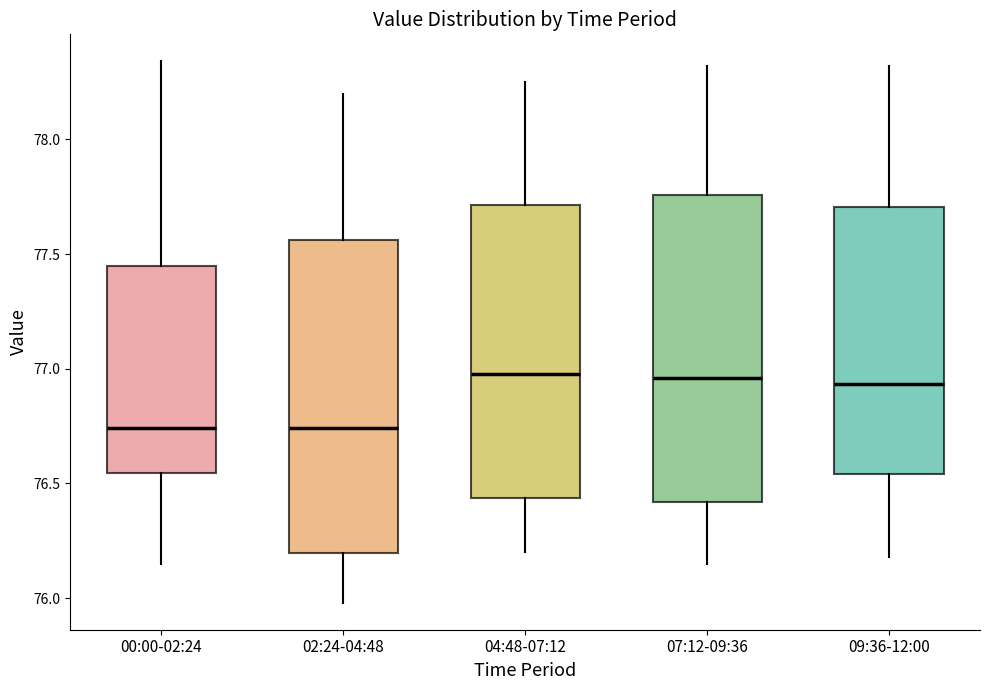

Reading left to right, read every box against the y-axis: the position of its median line, the range the box covers, and the ends of its whiskers. The values are not printed on the chart, so give them approximately, as read against the axis.

00:00-02:24: median 76.75, box 76.55 to 77.45, whiskers 76.15 to 78.35
02:24-04:48: median 76.75, box 76.20 to 77.55, whiskers 76.00 to 78.20
04:48-07:12: median 77.00, box 76.45 to 77.70, whiskers 76.20 to 78.25
07:12-09:36: median 76.95, box 76.40 to 77.75, whiskers 76.15 to 78.30
09:36-12:00: median 76.95, box 76.55 to 77.70, whiskers 76.20 to 78.30